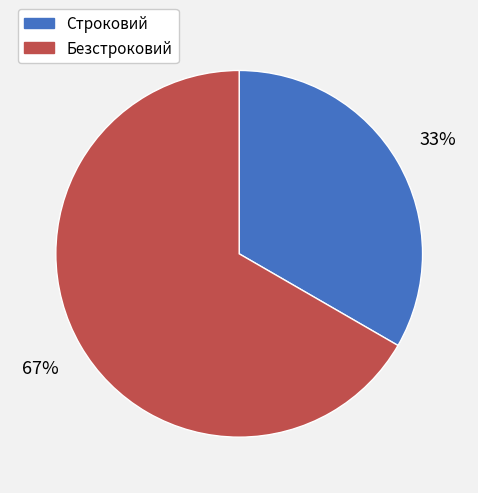

Do Строковий and Безстроковий together represent more than half of the pie?

Yes